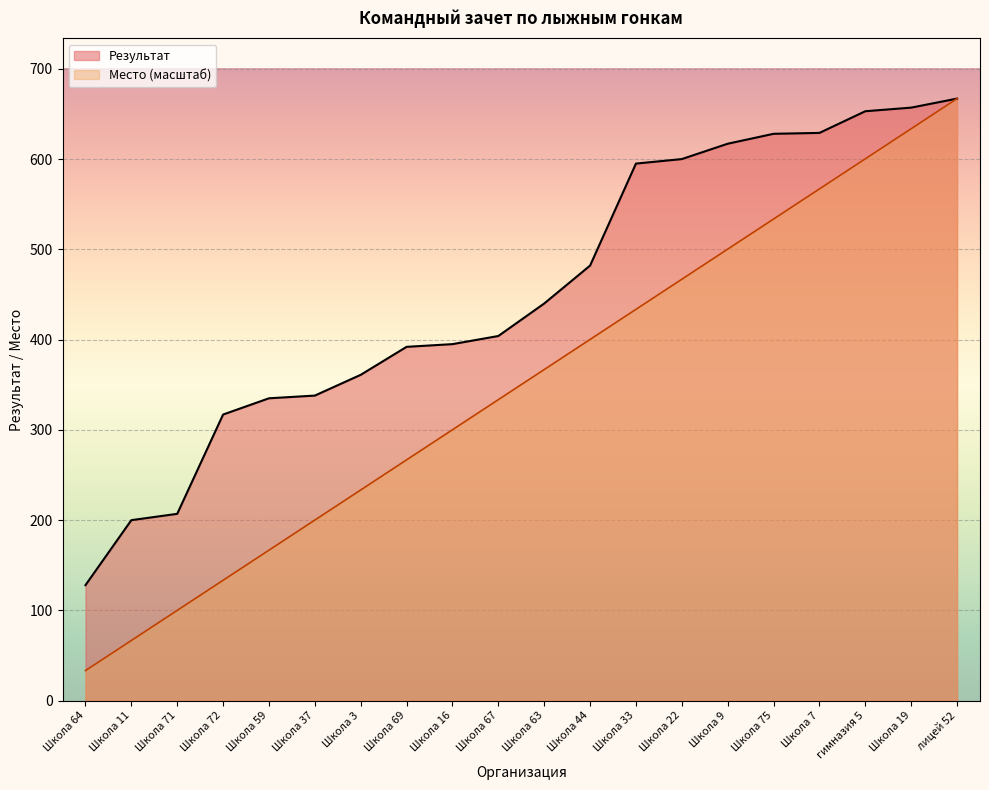

Which has a higher value, Школа 69 or лицей 52?

лицей 52